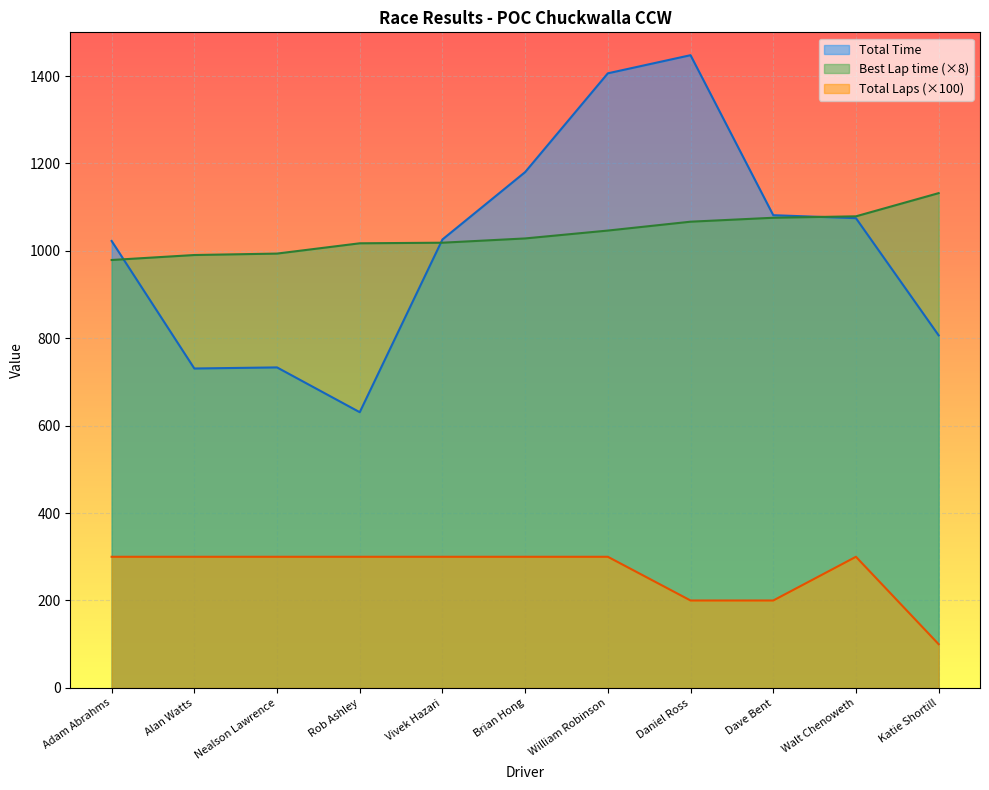

At which category is the sum across all series the highest?

William Robinson